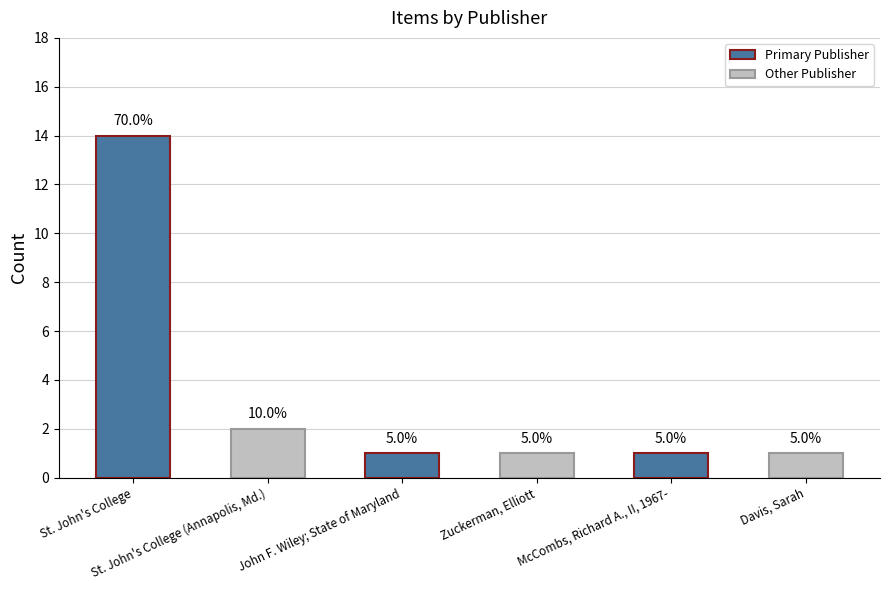

At which label is the value closest to 7?

St. John's College (Annapolis, Md.)